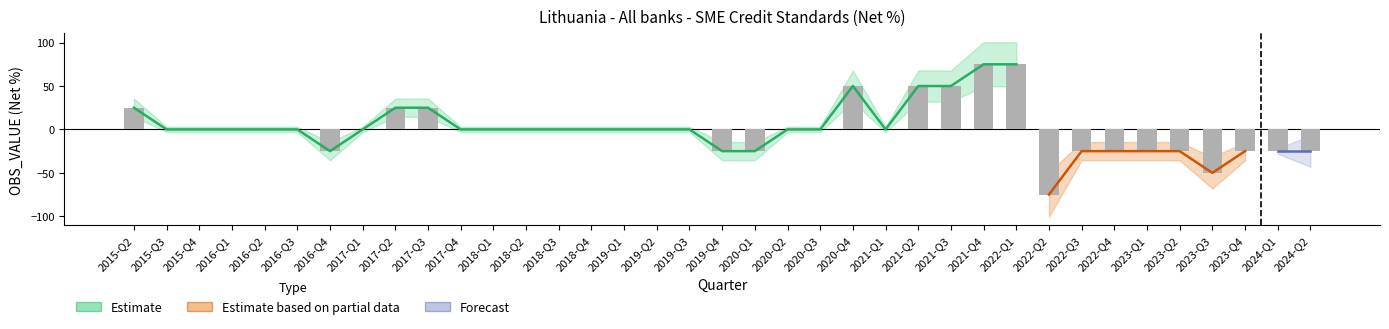

Reading left to right, what are all the values shown in this chart?

25	0	0	0	0	0	-25	0	25	25	0	0	0	0	0	0	0	0	-25	-25	0	0	50	0	50	50	75	75	-75	-25	-25	-25	-25	-50	-25	-25	-25